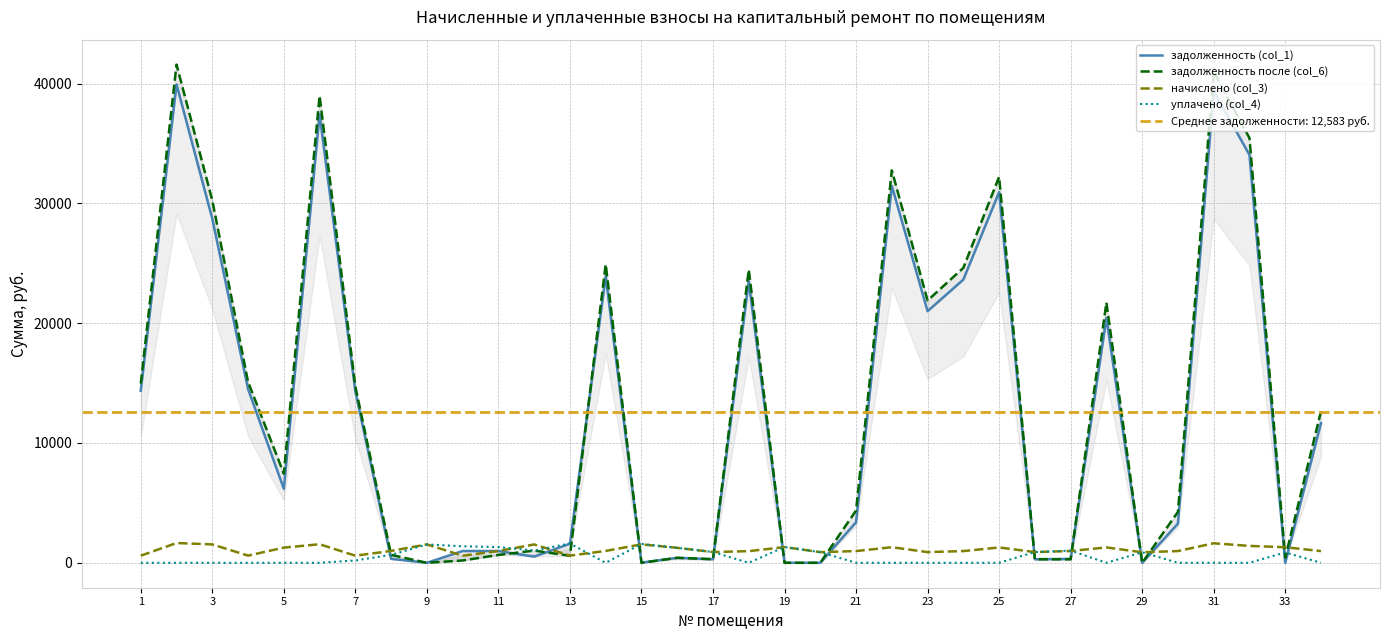

Rank the series by their maximum value, from highest to lowest.

задолженность после (col_6), задолженность (col_1), начислено (col_3), уплачено (col_4)